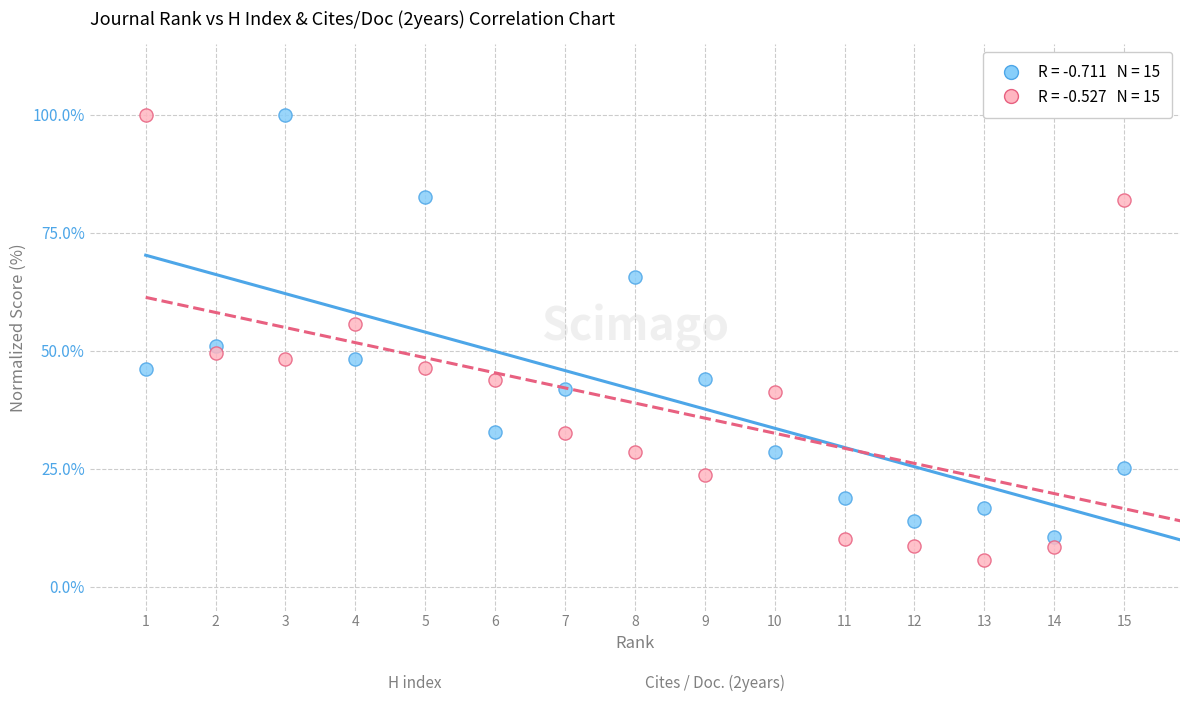

Across all data points, what is the range of X values (max minus min)?

14.0